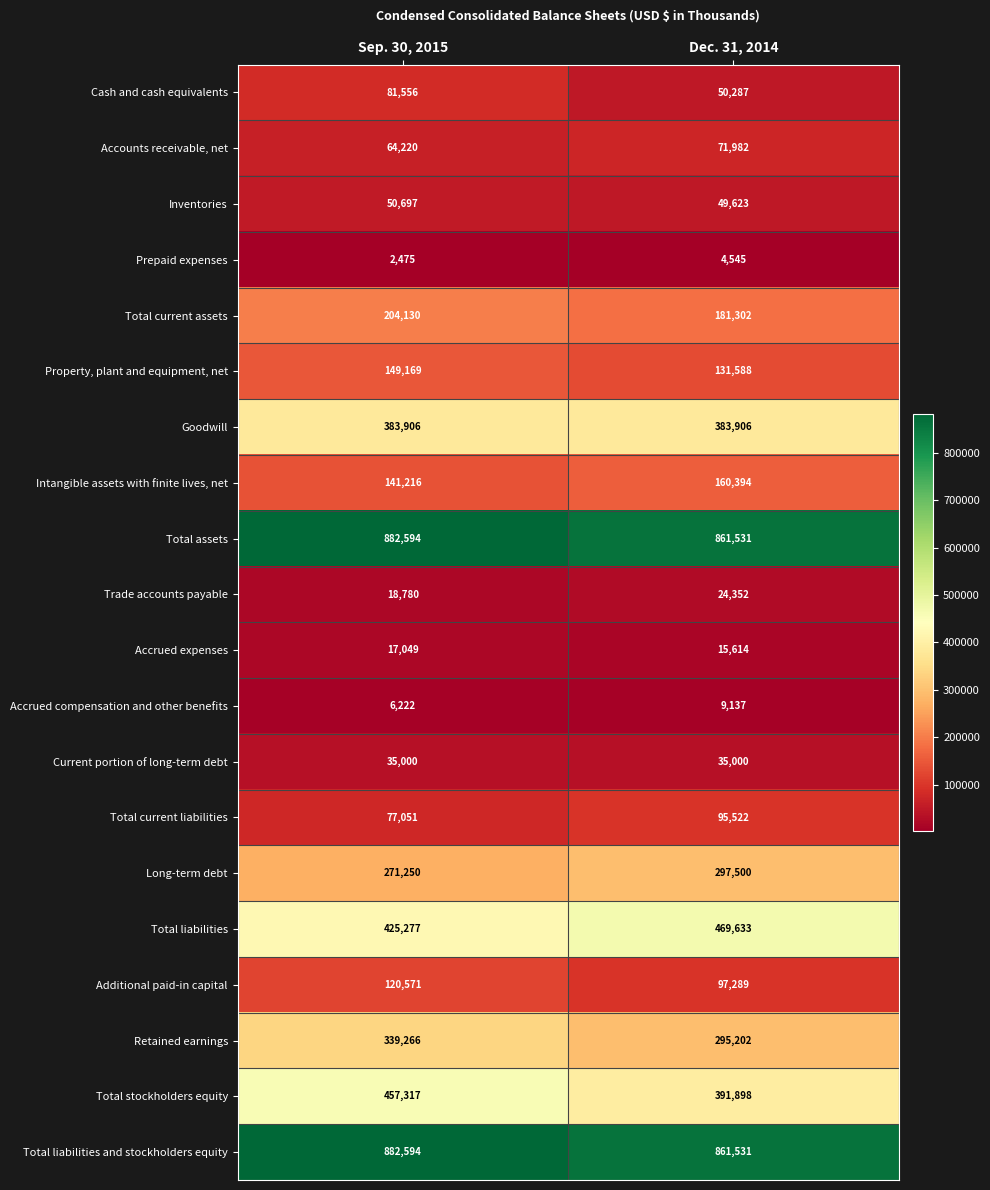

True or false: Accounts receivable, net has a value of 71982 at Dec. 31, 2014.

True